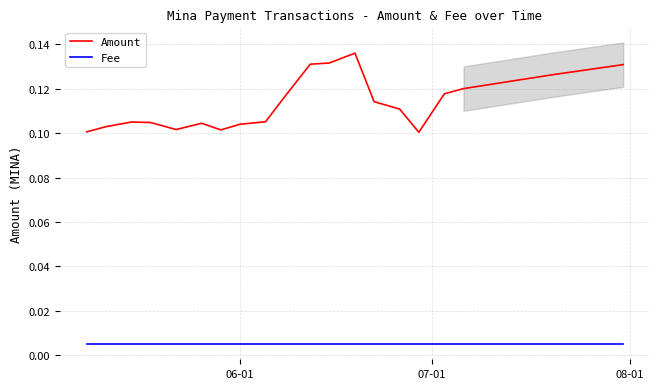

True or false: Fee and Amount cross at least once.

False